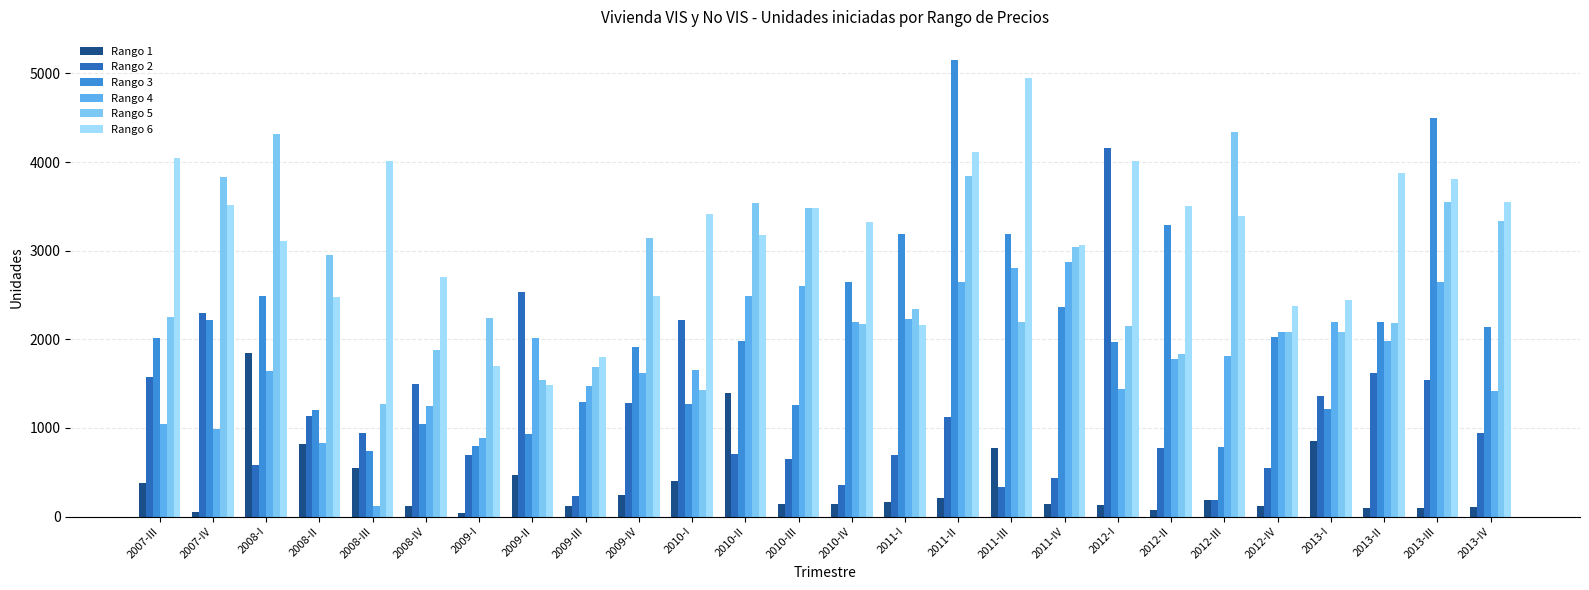

What position from the left is 2013-II?

24